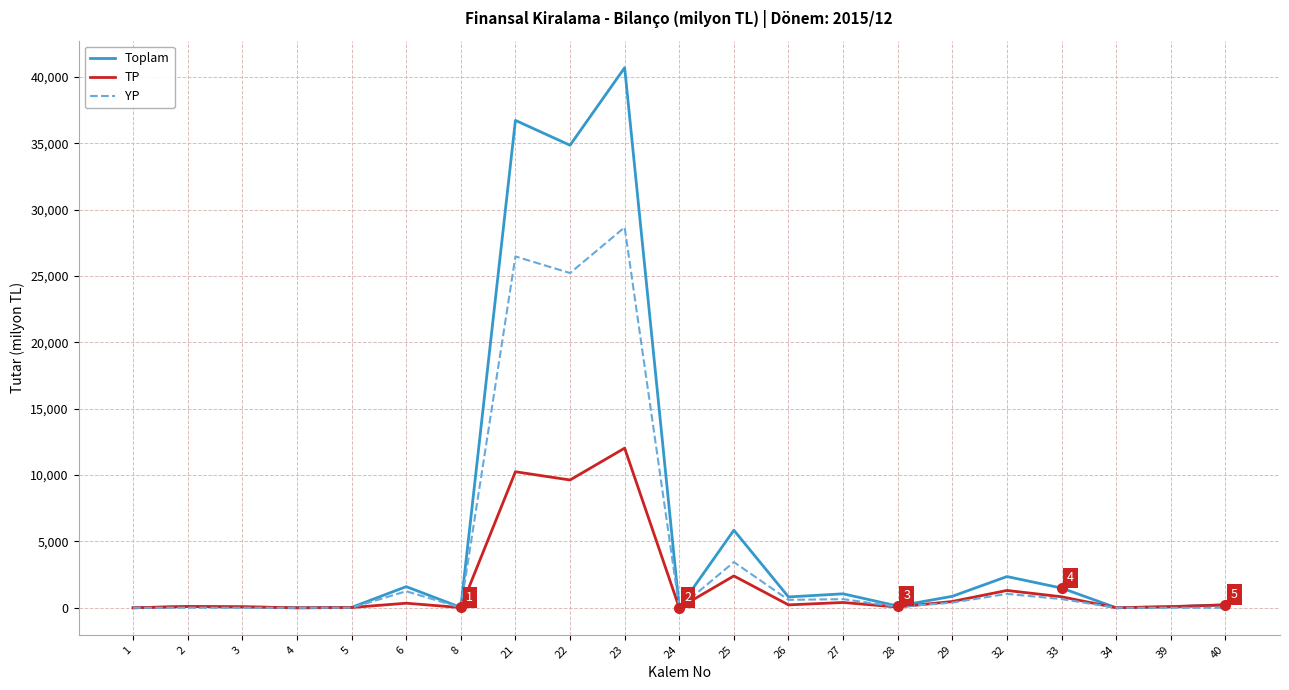

List the series in order of their overall mean, highest first.

Toplam, YP, TP